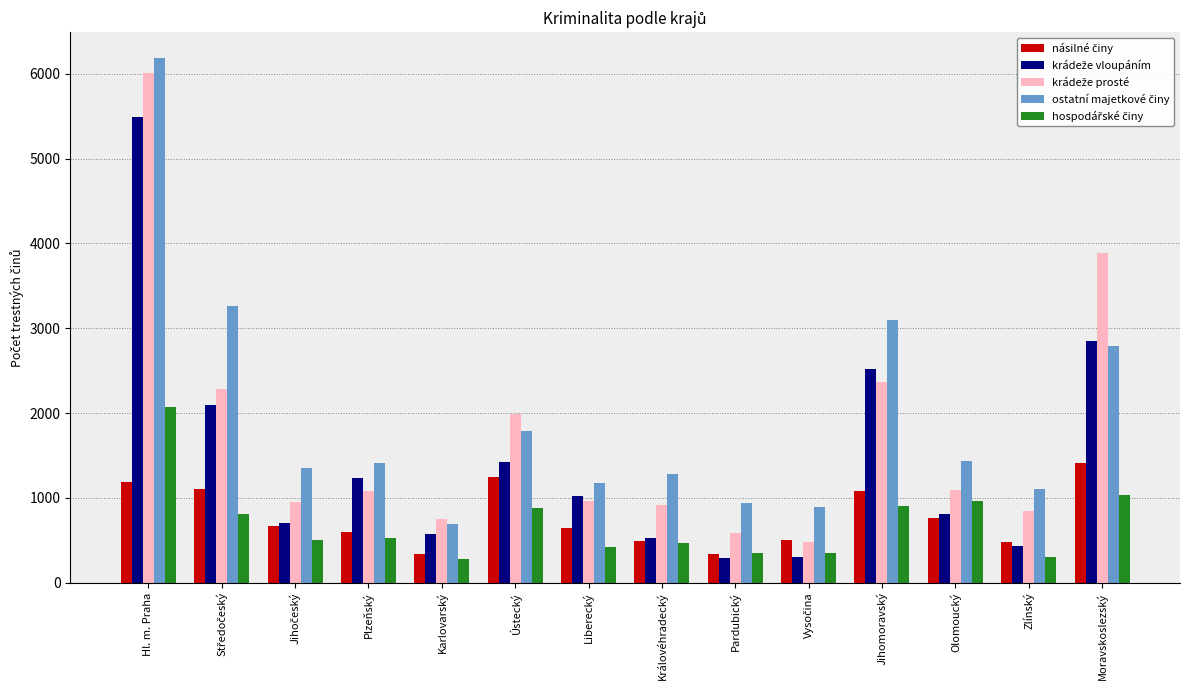

What is the total value across all series at Karlovarský?

2632